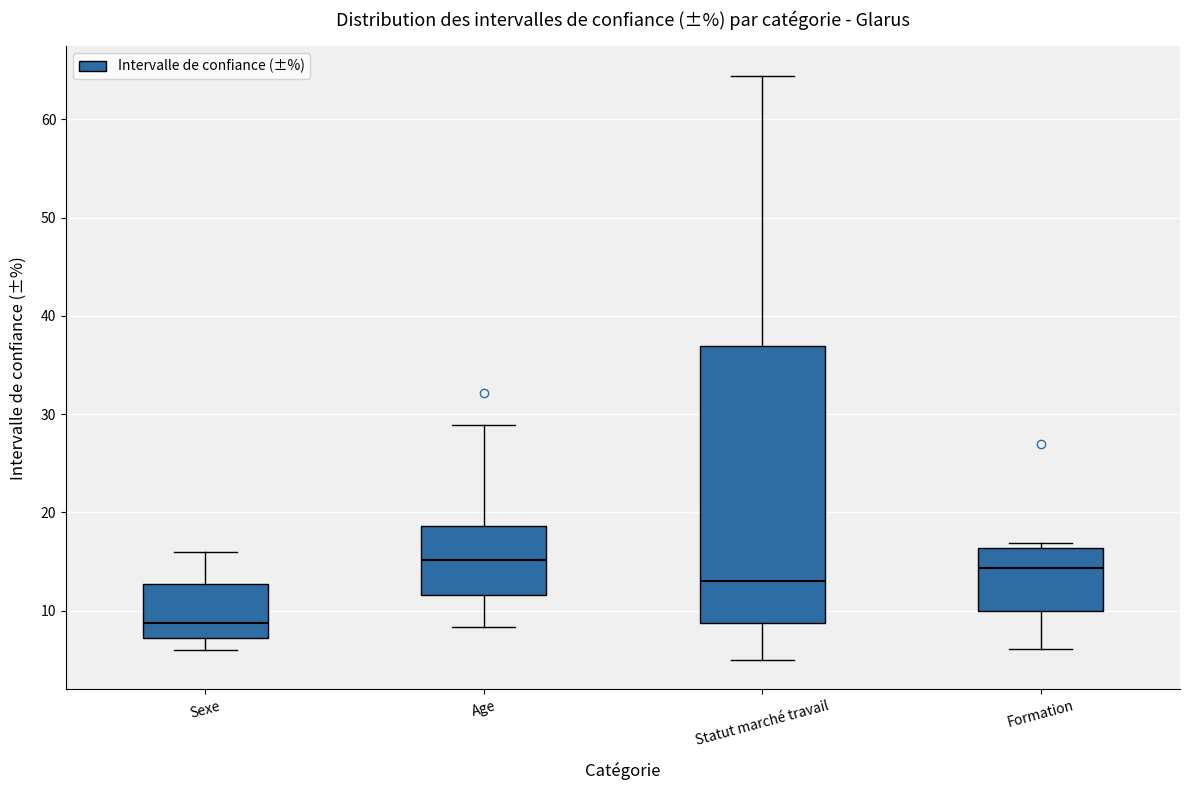

Where does the median line of the box for Sexe sit on the y-axis? The values are not printed on the chart, so give them approximately, as read against the axis.

9